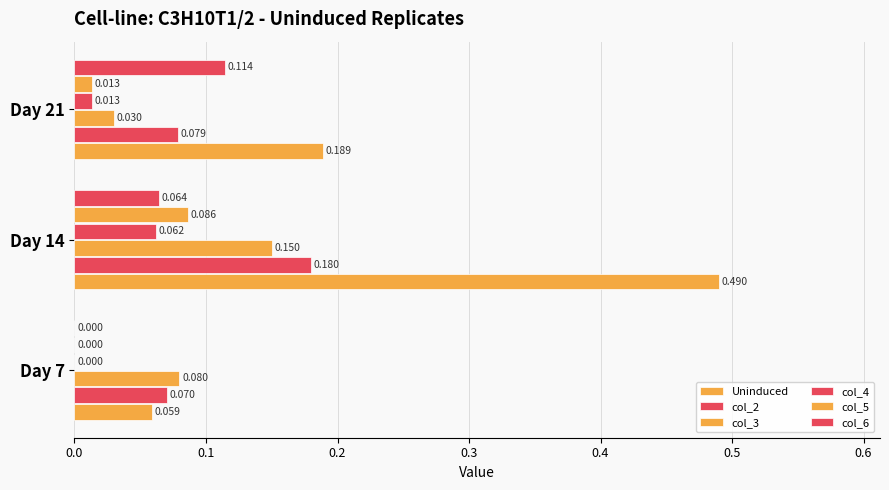

What is the maximum value shown in the chart?

0.5